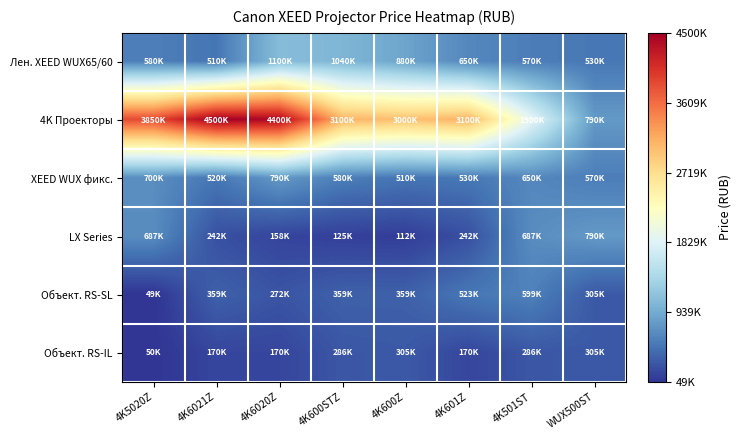

How many distinct data groups are displayed?

6